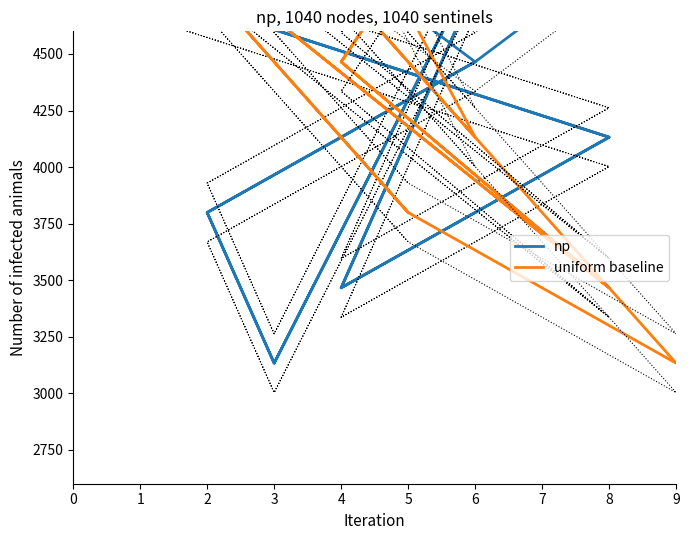

How many lines are shown in the chart?

2